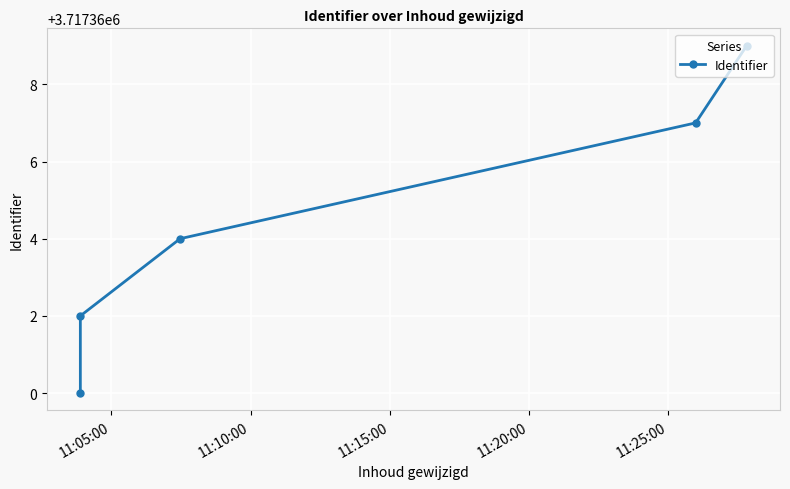

True or false: the data shows 5683971 at 11:15:00.

False